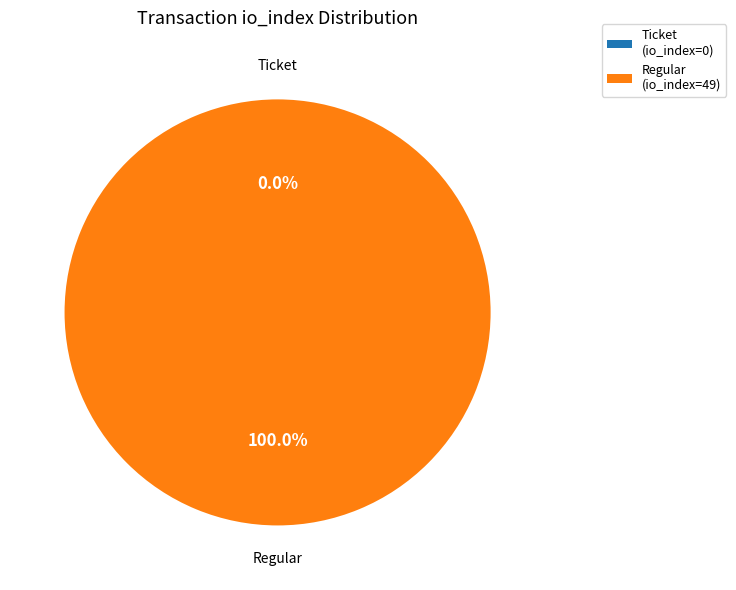

What is the change in value from Ticket (io_index=0) to Regular (io_index=49)?

+49